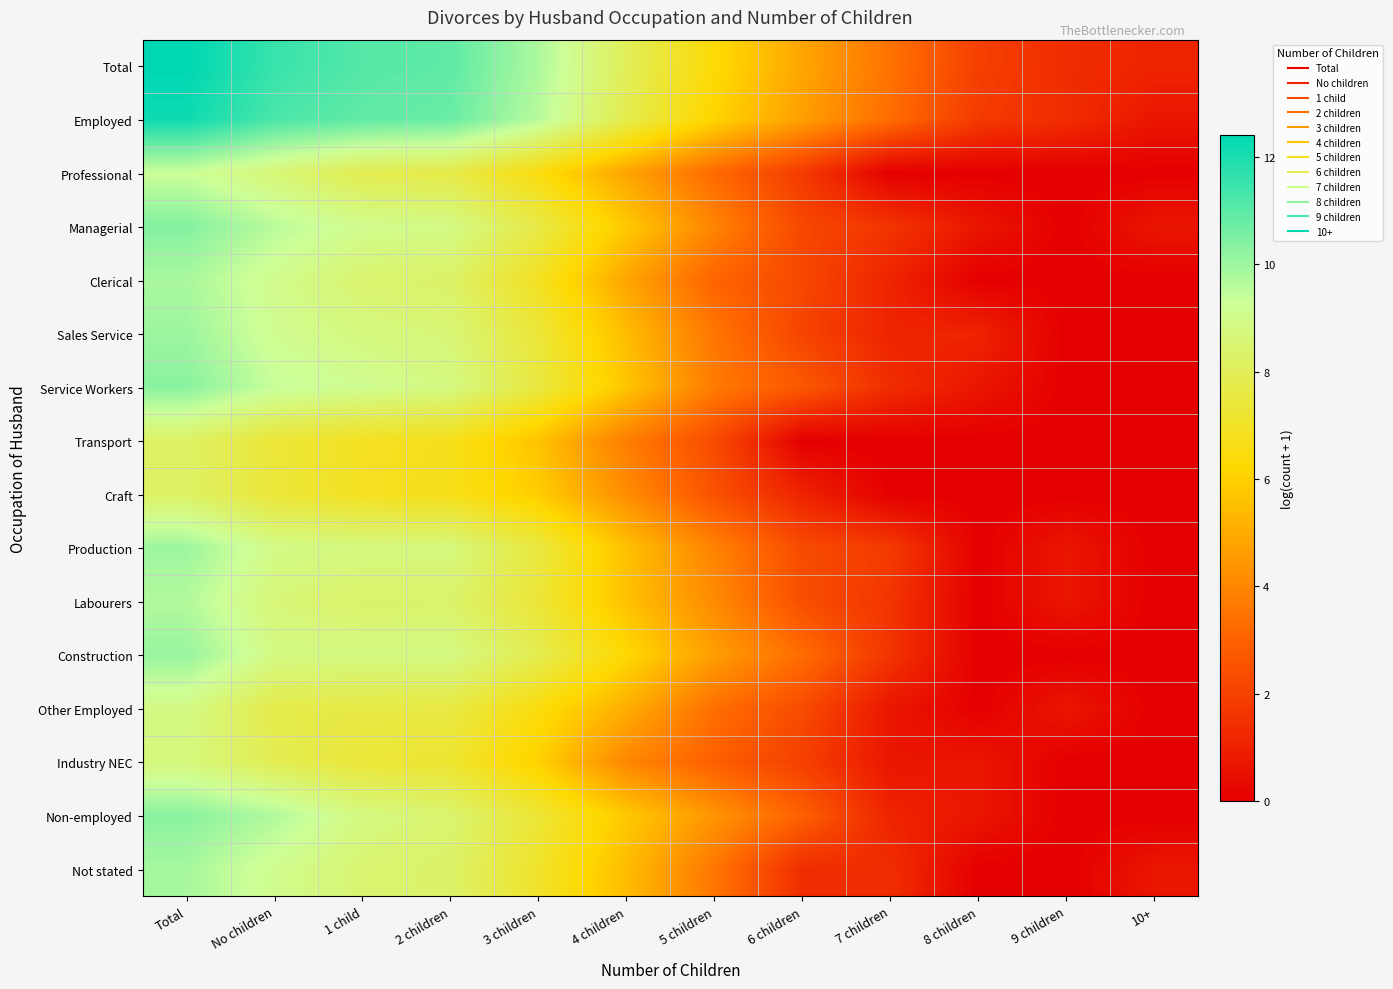

Reading left to right, transcribe all the data shown in this chart.

Total: Total=12.4	No children=11.5	1 child=11.1	2 children=10.9	3 children=9.8	4 children=8.0	5 children=6.3	6 children=4.8	7 children=3.5	8 children=1.9	9 children=1.4	10+=1.1
Employed: Total=12.2	No children=11.3	1 child=10.9	2 children=10.8	3 children=9.6	4 children=7.8	5 children=6.1	6 children=4.7	7 children=3.3	8 children=1.8	9 children=1.4	10+=0.7
Professional: Total=9.3	No children=8.6	1 child=7.8	2 children=7.7	3 children=6.5	4 children=4.8	5 children=3.2	6 children=1.8	7 children=0.0	8 children=0.0	9 children=0.0	10+=0.0
Managerial: Total=10.4	No children=9.6	1 child=9.1	2 children=8.9	3 children=7.6	4 children=5.8	5 children=4.0	6 children=2.2	7 children=1.6	8 children=0.7	9 children=0.0	10+=0.7
Clerical: Total=9.8	No children=9.0	1 child=8.4	2 children=8.3	3 children=6.9	4 children=4.8	5 children=3.0	6 children=2.2	7 children=1.1	8 children=0.0	9 children=0.0	10+=0.0
Sales Service: Total=10.0	No children=9.1	1 child=8.8	2 children=8.6	3 children=7.4	4 children=5.4	5 children=3.6	6 children=2.1	7 children=1.1	8 children=1.1	9 children=0.0	10+=0.0
Service Workers: Total=10.3	No children=9.4	1 child=9.1	2 children=8.8	3 children=7.5	4 children=5.7	5 children=3.7	6 children=2.7	7 children=1.4	8 children=0.7	9 children=0.0	10+=0.0
Transport: Total=8.2	No children=7.4	1 child=6.9	2 children=6.8	3 children=5.6	4 children=3.8	5 children=2.3	6 children=0.0	7 children=0.0	8 children=0.0	9 children=0.0	10+=0.0
Craft: Total=8.2	No children=7.4	1 child=6.9	2 children=6.7	3 children=5.9	4 children=4.2	5 children=2.5	6 children=1.1	7 children=0.0	8 children=0.0	9 children=0.0	10+=0.0
Production: Total=10.0	No children=8.9	1 child=8.8	2 children=8.7	3 children=7.5	4 children=5.6	5 children=3.9	6 children=2.3	7 children=1.8	8 children=0.0	9 children=0.7	10+=0.0
Labourers: Total=9.7	No children=8.6	1 child=8.3	2 children=8.4	3 children=7.3	4 children=5.6	5 children=4.1	6 children=2.4	7 children=1.6	8 children=0.0	9 children=0.7	10+=0.0
Construction: Total=10.1	No children=8.9	1 child=8.8	2 children=8.8	3 children=7.8	4 children=6.2	5 children=4.6	6 children=3.3	7 children=1.6	8 children=0.0	9 children=0.0	10+=0.0
Other Employed: Total=8.9	No children=7.7	1 child=7.6	2 children=7.6	3 children=6.5	4 children=5.0	5 children=3.4	6 children=2.3	7 children=0.7	8 children=0.0	9 children=0.7	10+=0.0
Industry NEC: Total=8.7	No children=7.9	1 child=7.4	2 children=7.2	3 children=6.0	4 children=4.0	5 children=2.9	6 children=1.9	7 children=0.7	8 children=0.7	9 children=0.0	10+=0.0
Non-employed: Total=10.3	No children=9.7	1 child=8.8	2 children=8.4	3 children=7.3	4 children=5.8	5 children=4.4	6 children=2.9	7 children=1.1	8 children=0.7	9 children=0.0	10+=0.0
Not stated: Total=9.9	No children=9.1	1 child=8.5	2 children=8.3	3 children=7.1	4 children=5.4	5 children=3.6	6 children=1.4	7 children=1.4	8 children=0.0	9 children=0.0	10+=0.7